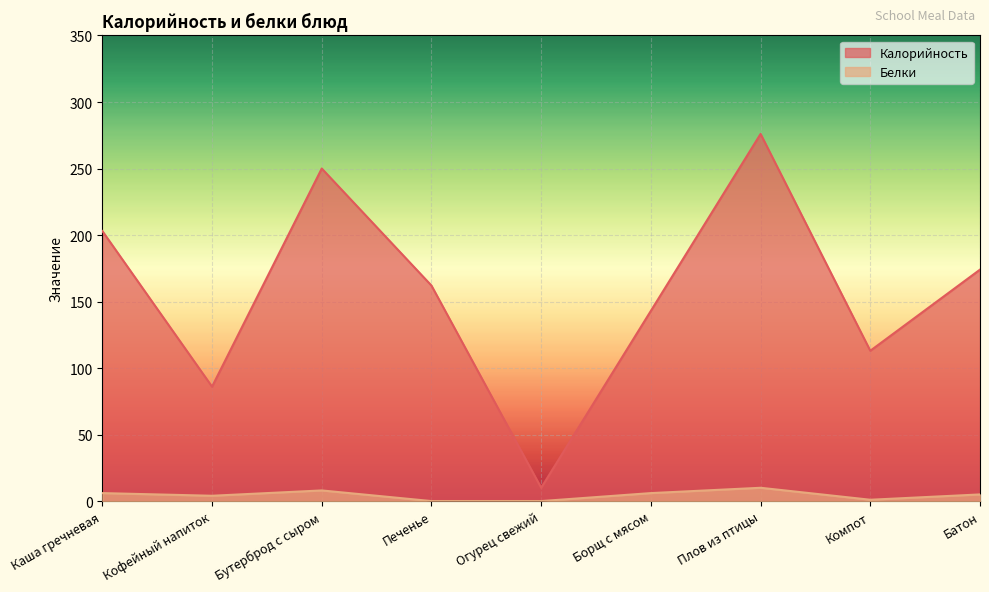

Reading left to right, extract all data points from this chart.

Калорийность: 203	86	250	162	10	143	276	113	174
Белки: 6	4	8	0	0	6	10	1	5